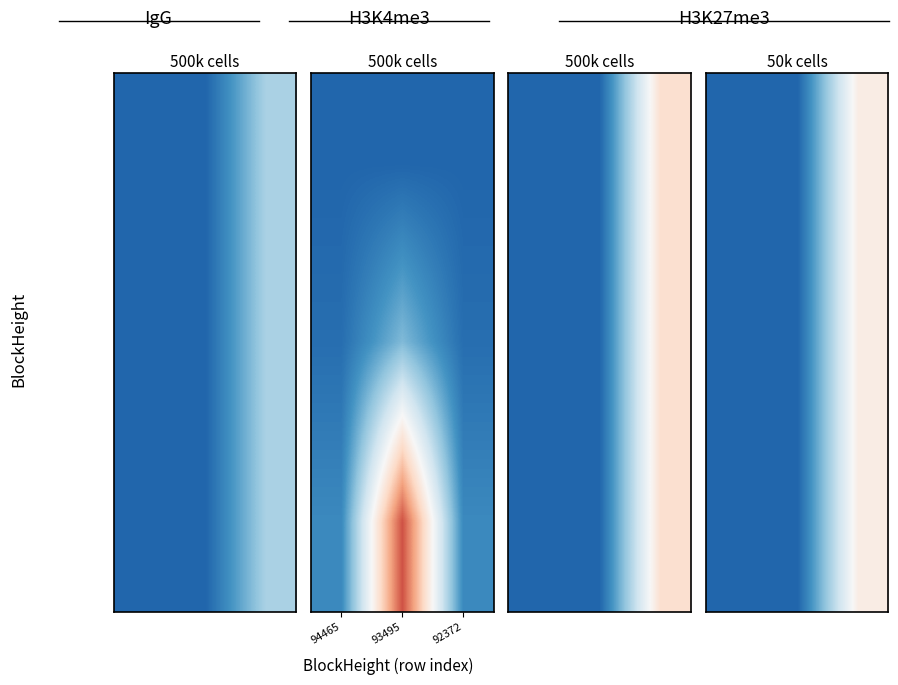

At how many categories does at least one series exceed 0?

2